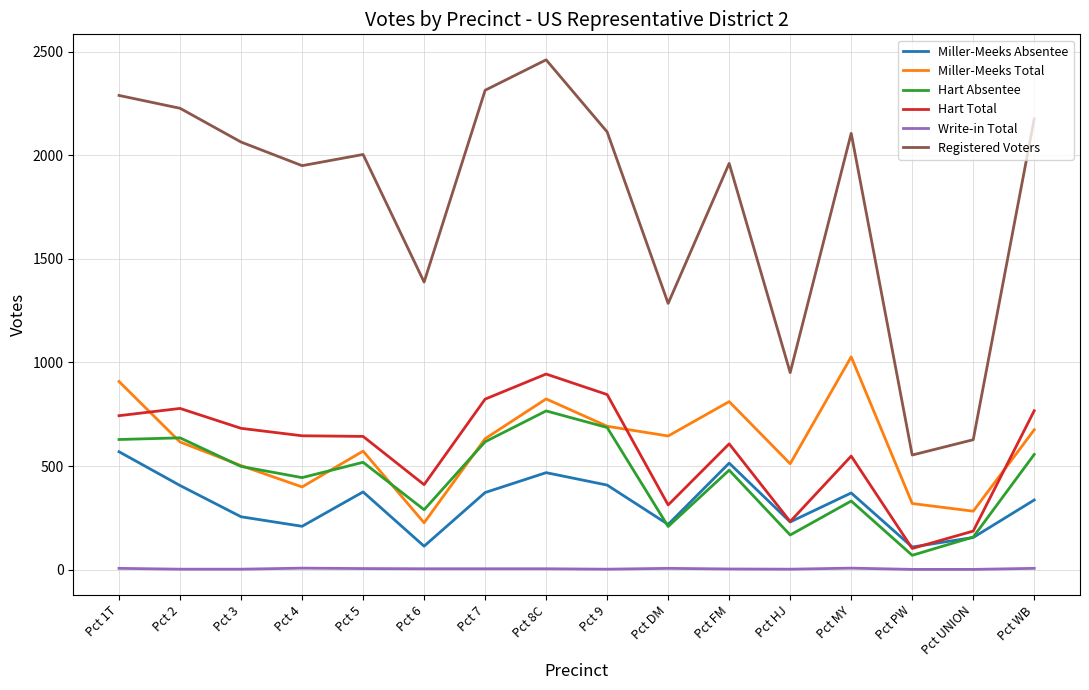

Which series has the largest total across all categories?

Registered Voters